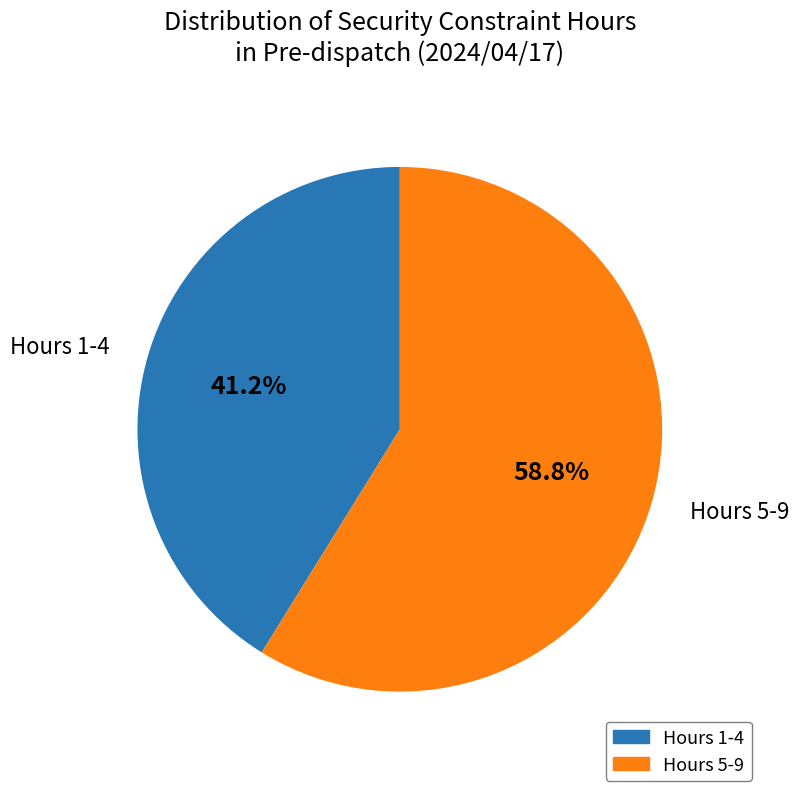

Is there any slice that represents more than half of the pie?

Yes